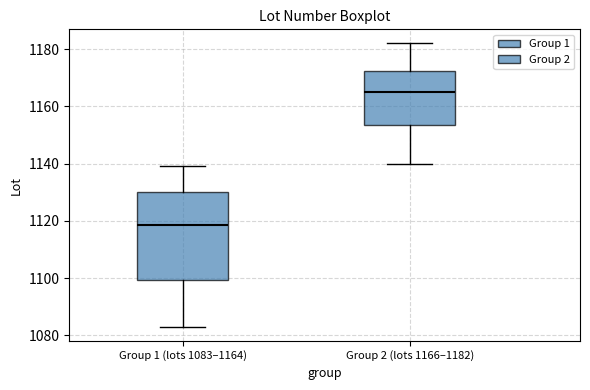

Which box has the lowest median line?

Group 1 (lots 1083–1164)